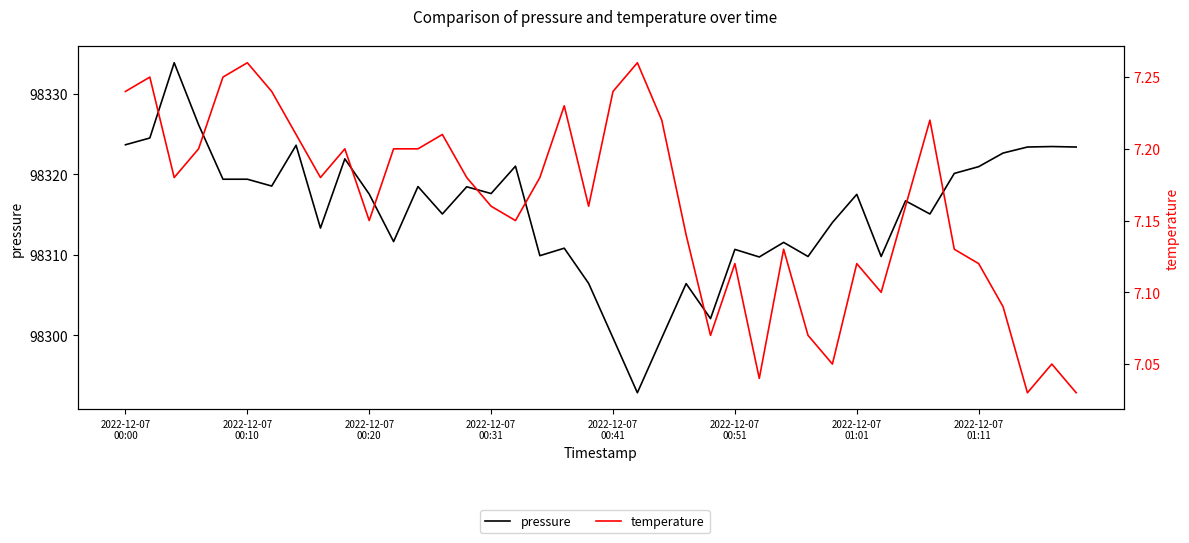

What is the average value of the pressure series?

98315.5